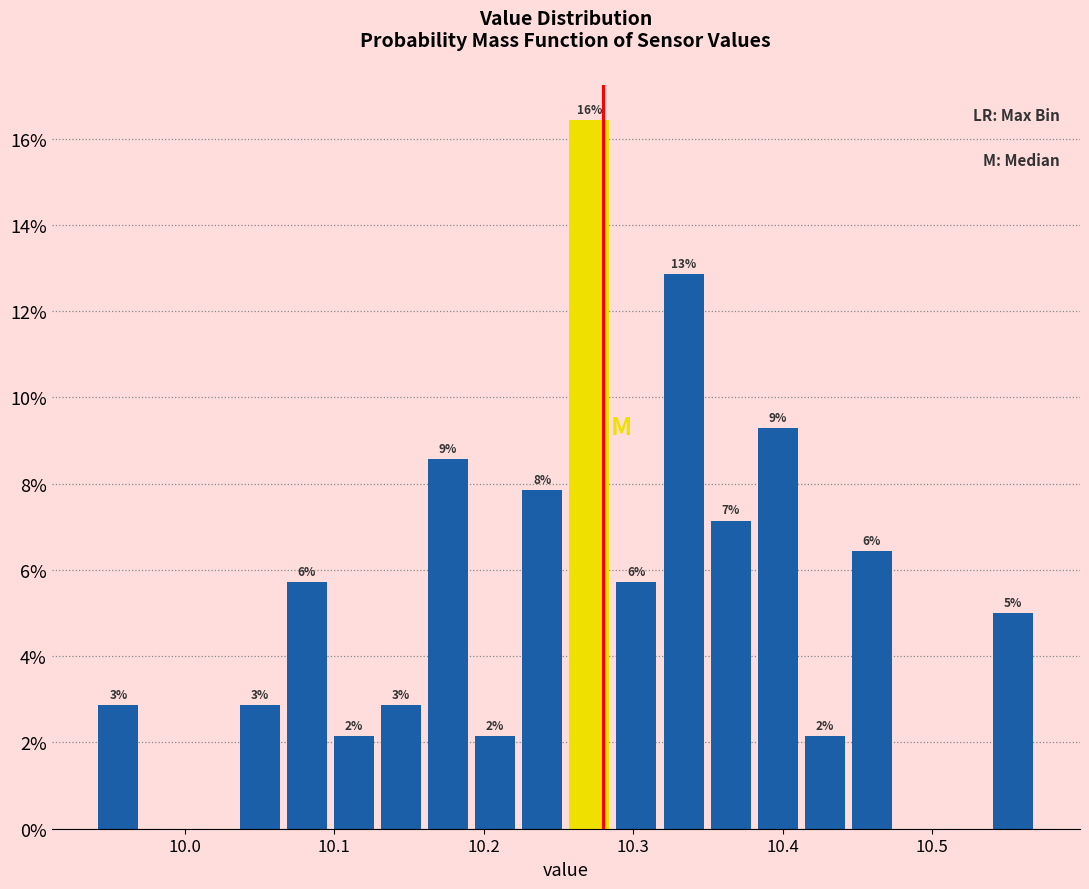

Around what value on the x-axis is the tallest bar? Give the approximate position of its centre, as read against the axis.

10.27